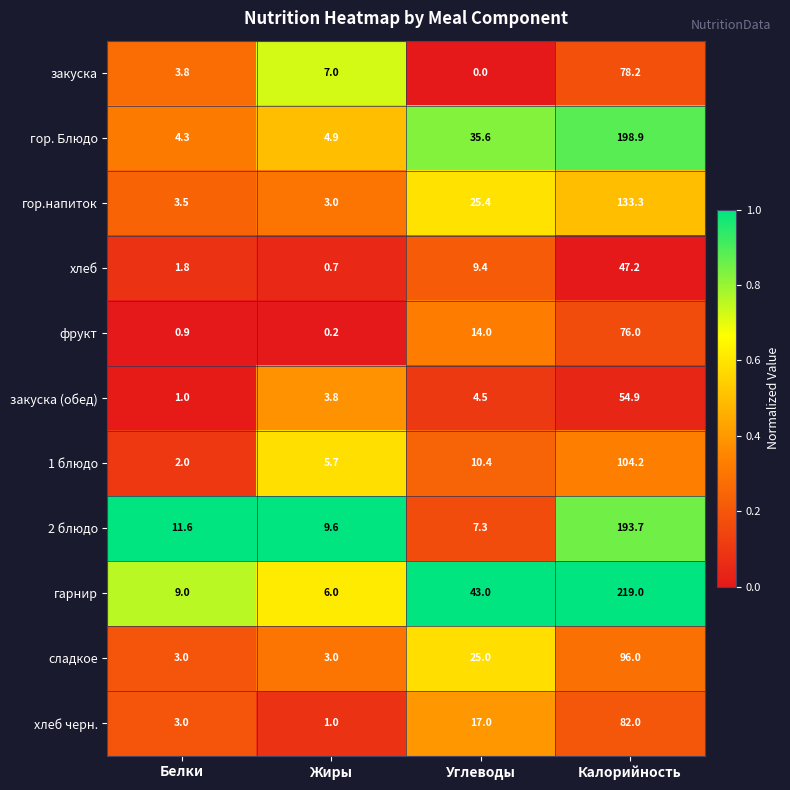

What is the total value across all series at Углеводы?

191.6